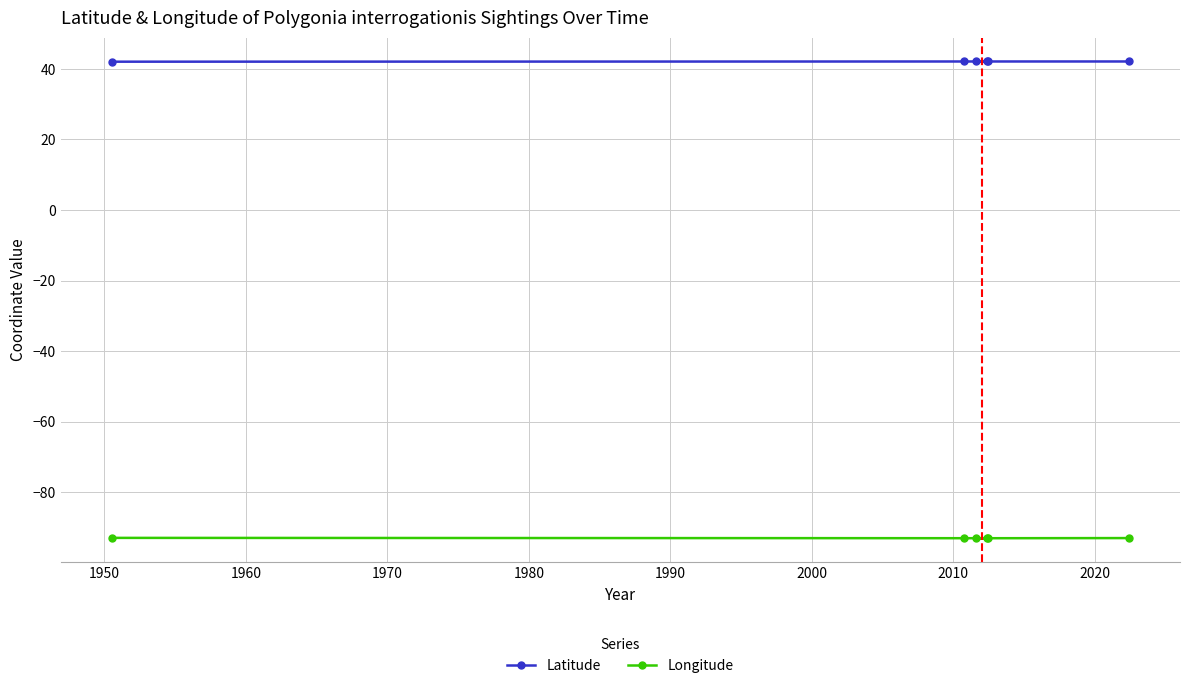

How many lines are shown in the chart?

2